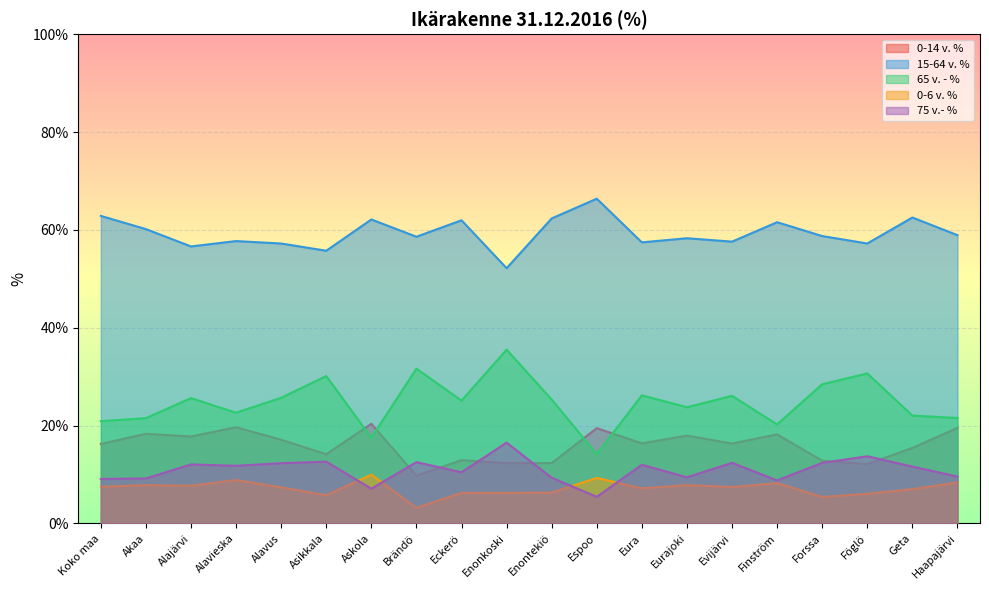

Where does the 0-6 v. % series first go above 7?

Koko maa